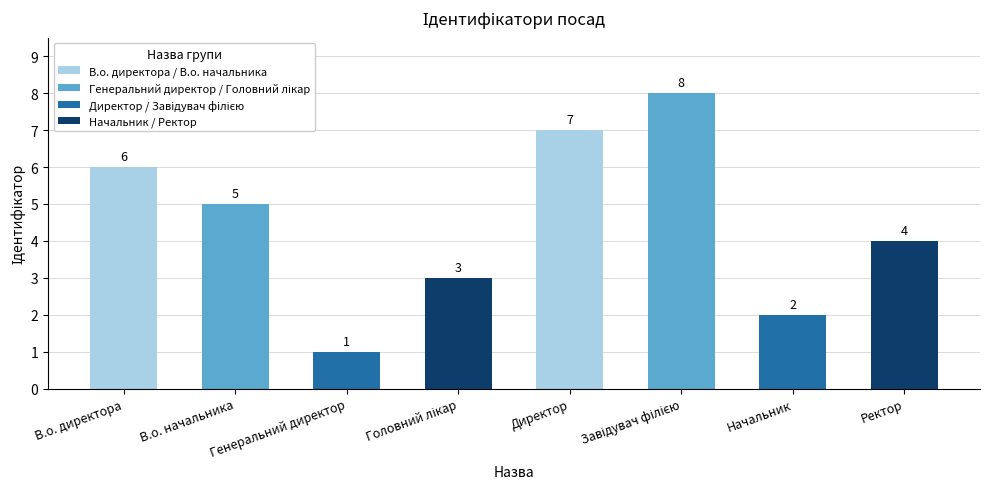

What is the greatest value displayed?

8